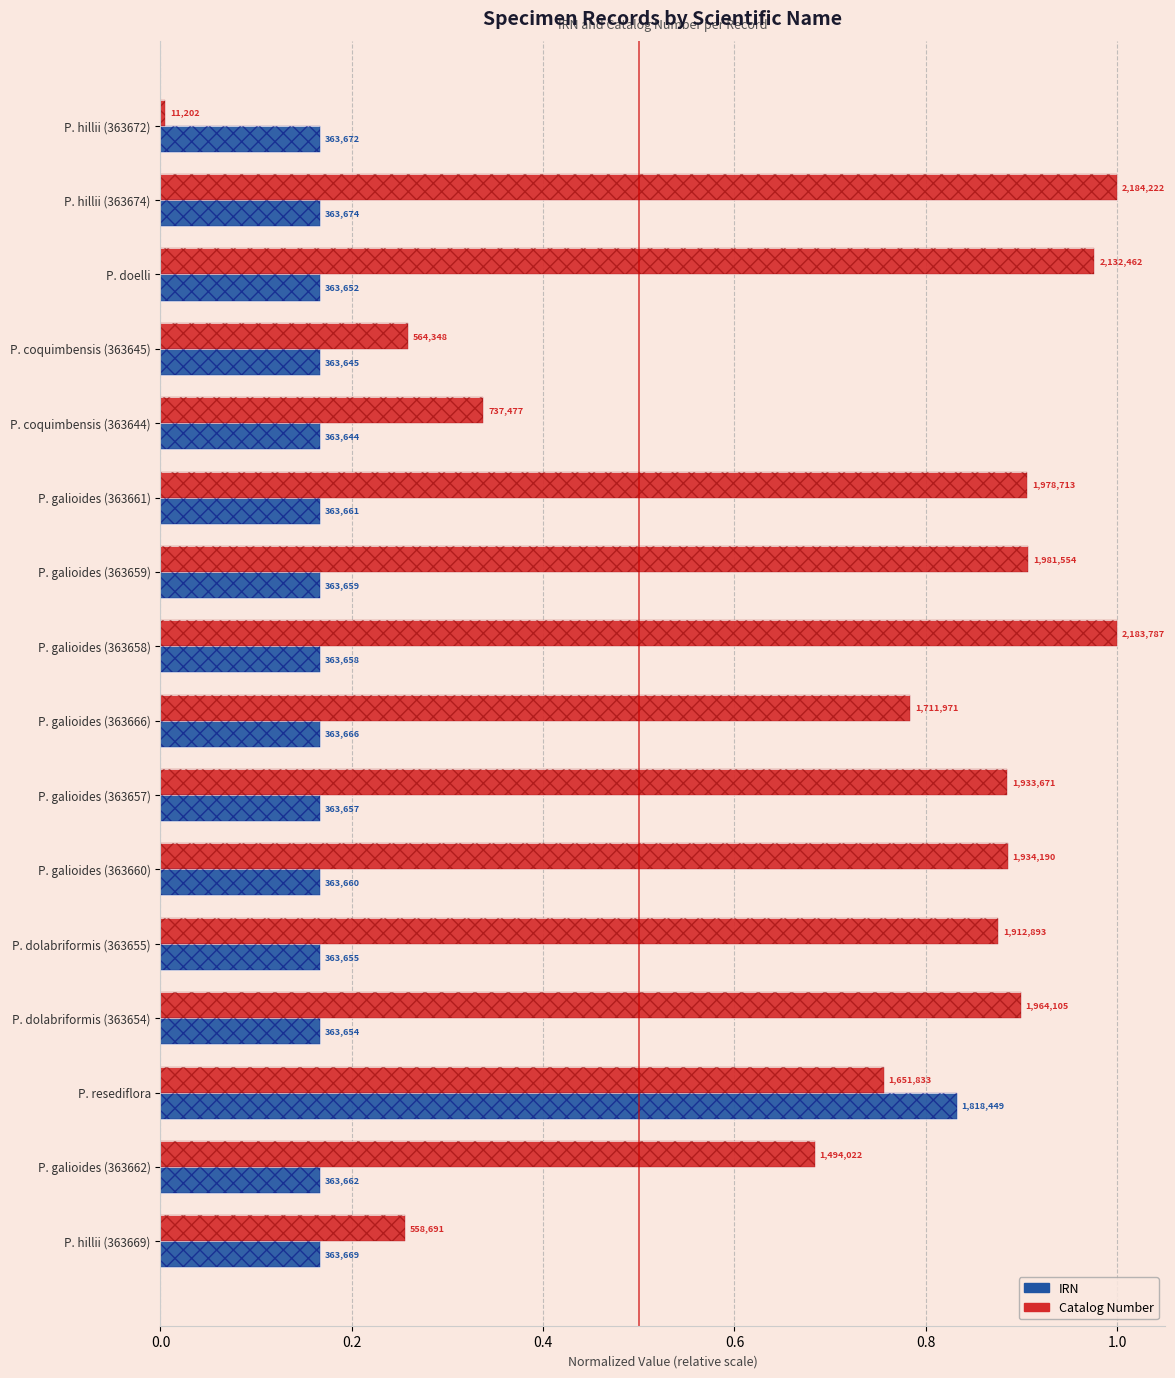

At which category is the sum across all series the highest?

P. resediflora